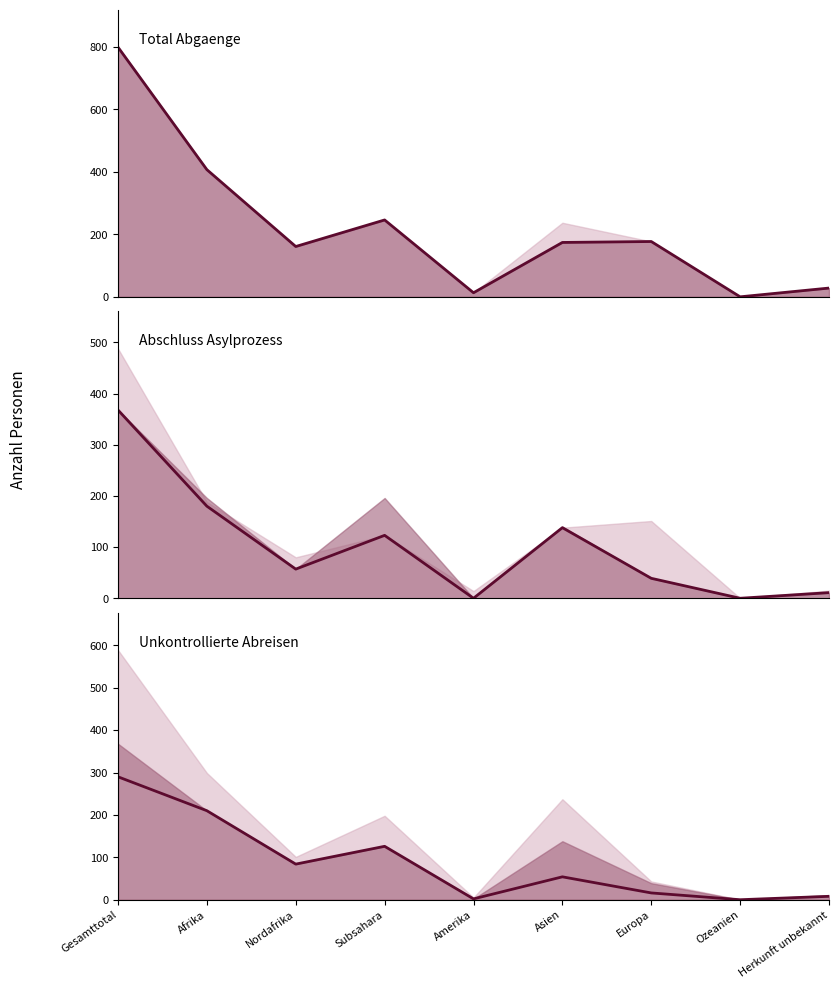

What are all the series names shown in the legend?

Total Abgaenge (col_9), Abschluss Asylprozess (col_8), Unkontrollierte Abreisen (col_14)